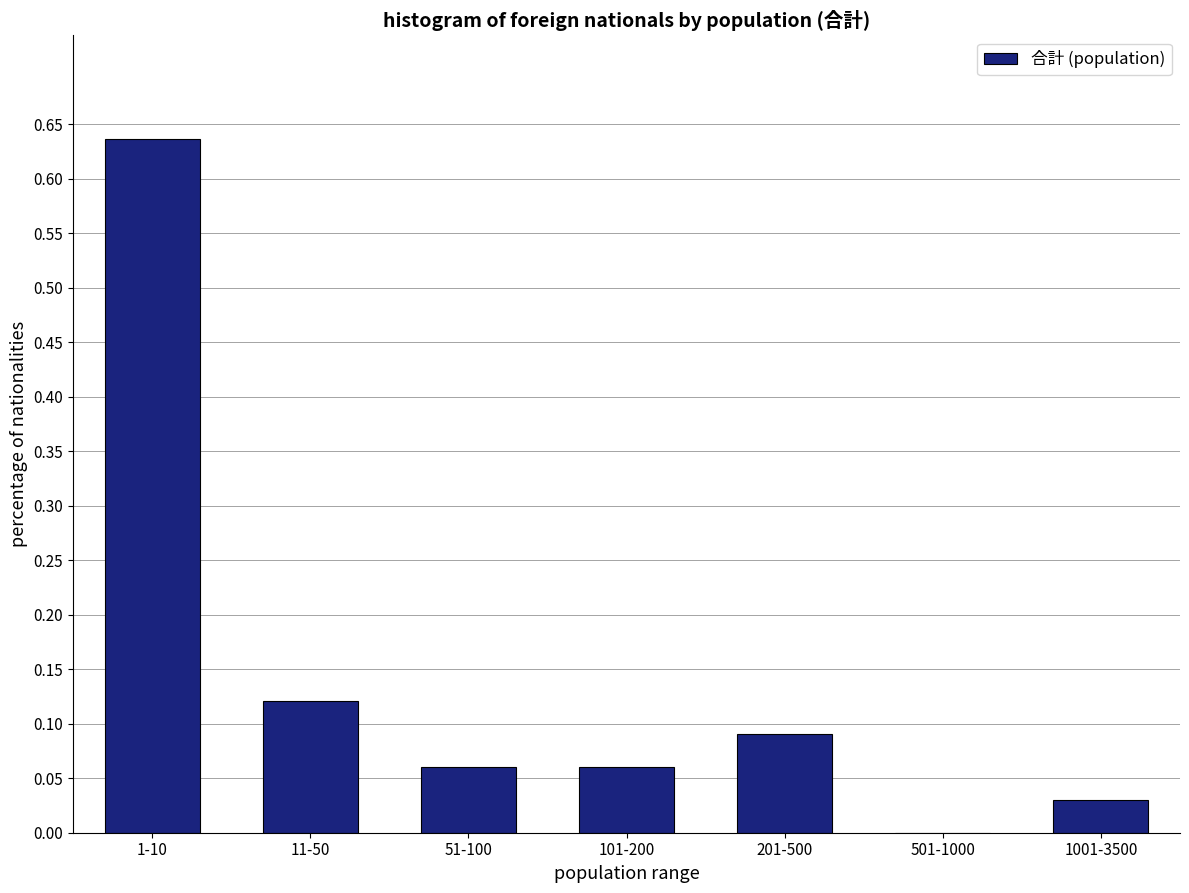

What is the sum of all values?

1.0